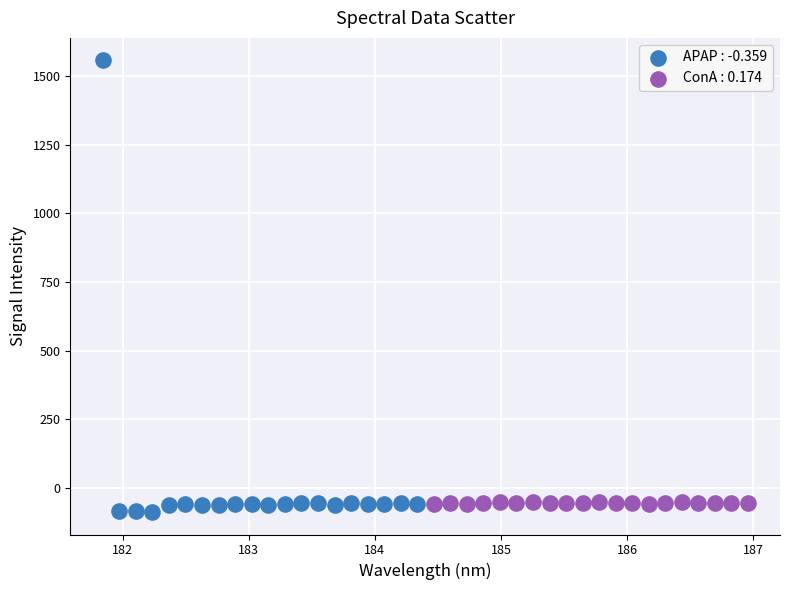

Which series has the widest spread of Y values?

APAP : -0.359